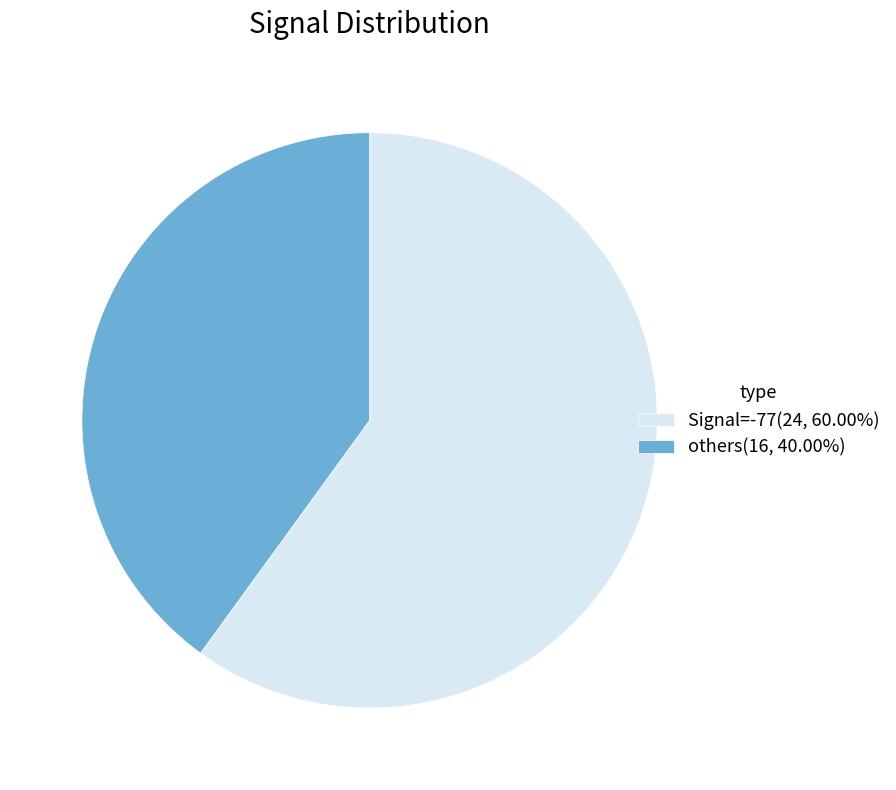

Approximately how many times larger is the value at others(16, 40.00%) compared to Signal=-77(24, 60.00%)?

0.7